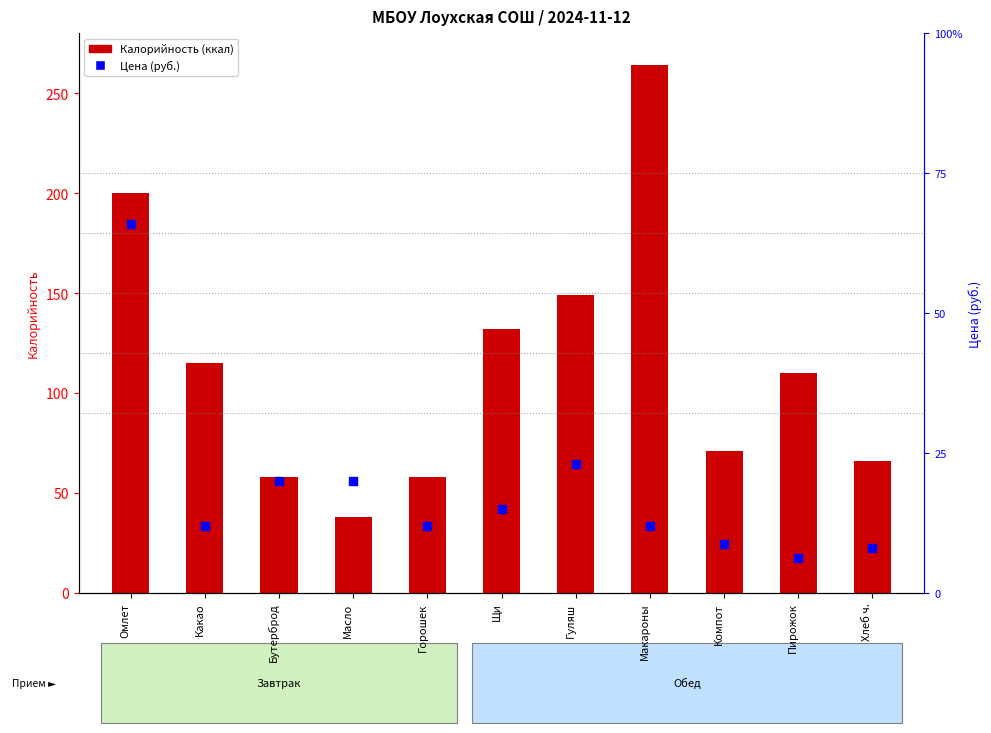

Which series reaches the maximum Y coordinate?

Калорийность